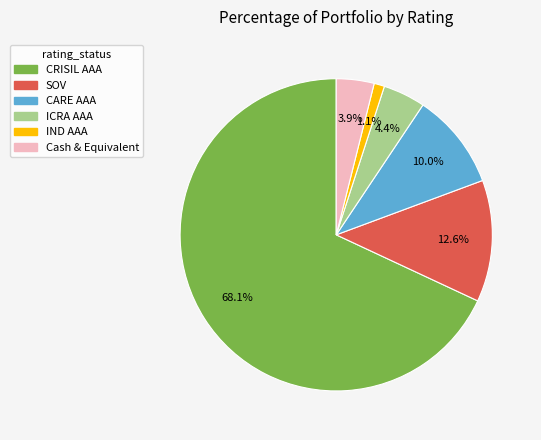

Is SOV the majority of the pie?

No